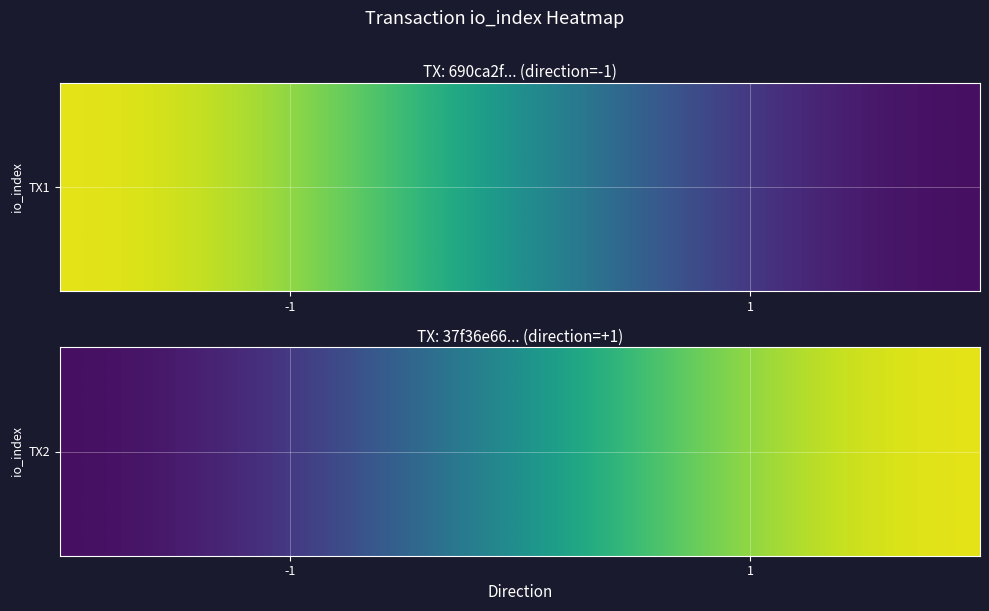

What is the difference between the values at 1 and -1?

2